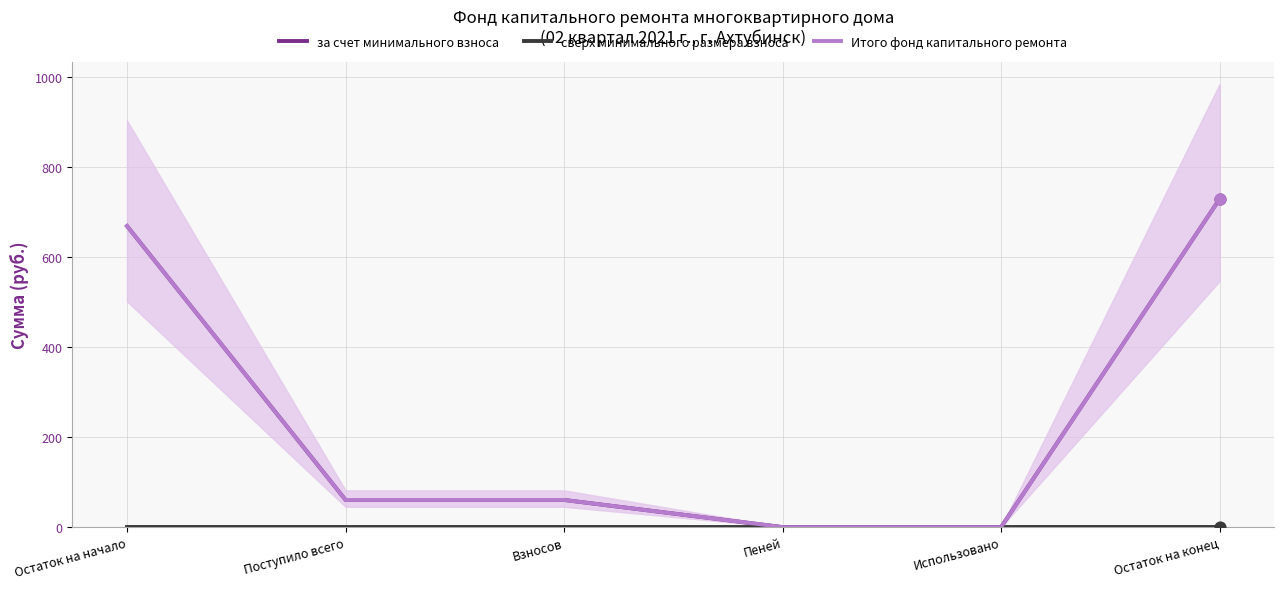

At how many categories does at least one series exceed 25?

4